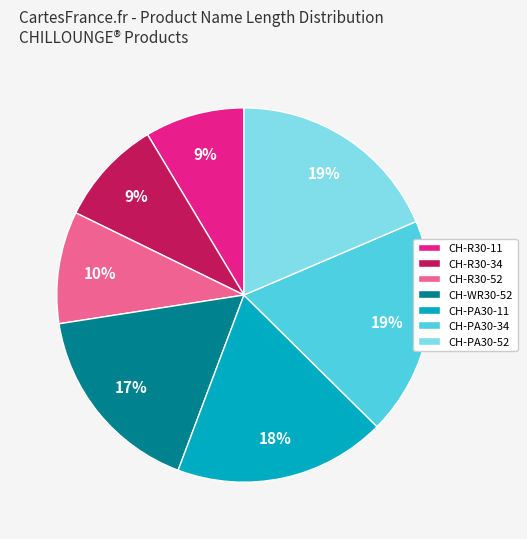

To the nearest percent, what percentage of the pie is CH-WR30-52?

17%